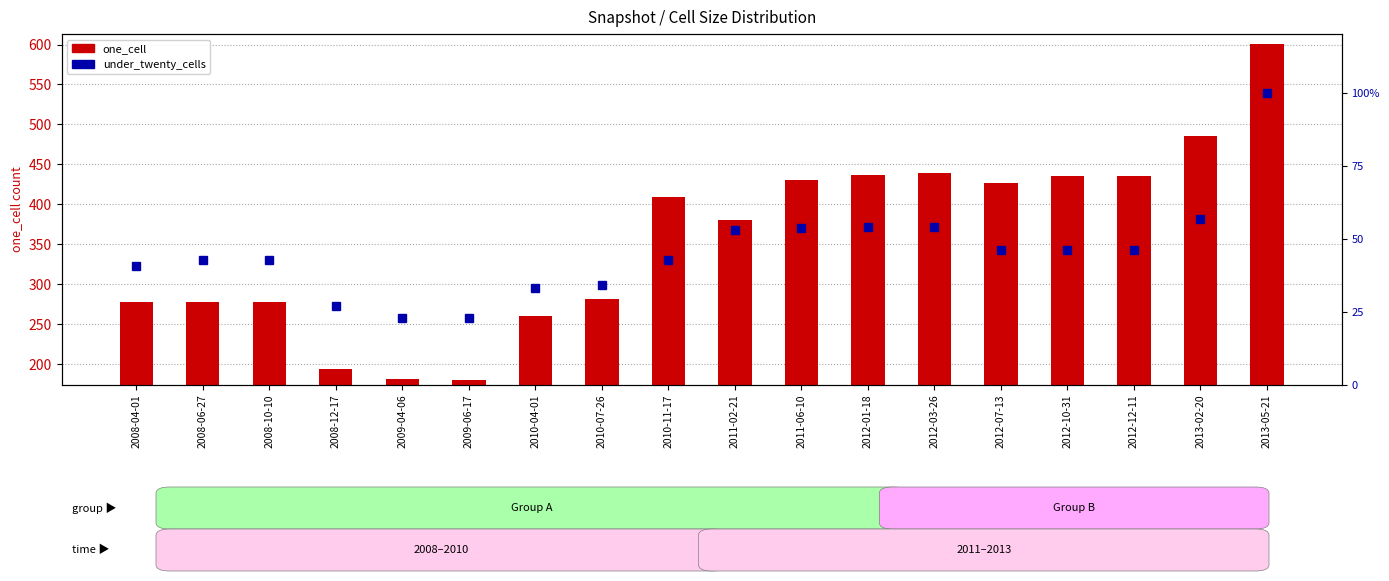

What position from the left is 2013-05-21?

18